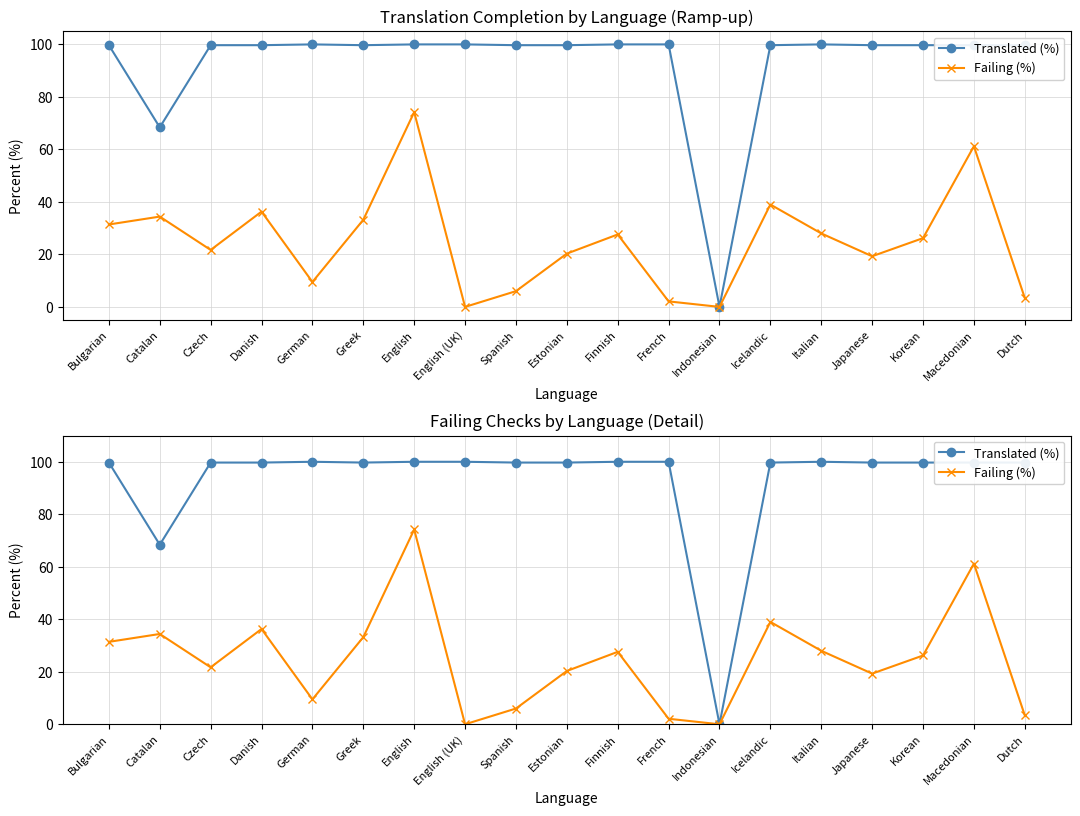

True or false: Translated (%) and Failing (%) intersect in this chart.

False